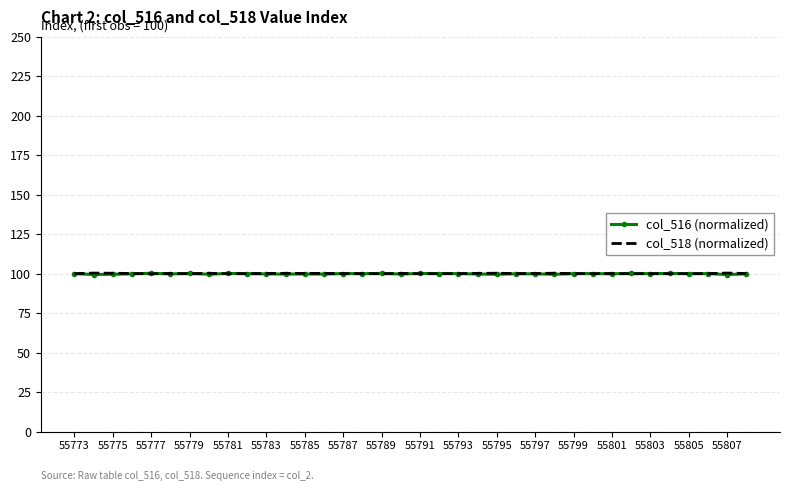

Which series has the largest range (max minus min)?

col_516 (normalized)